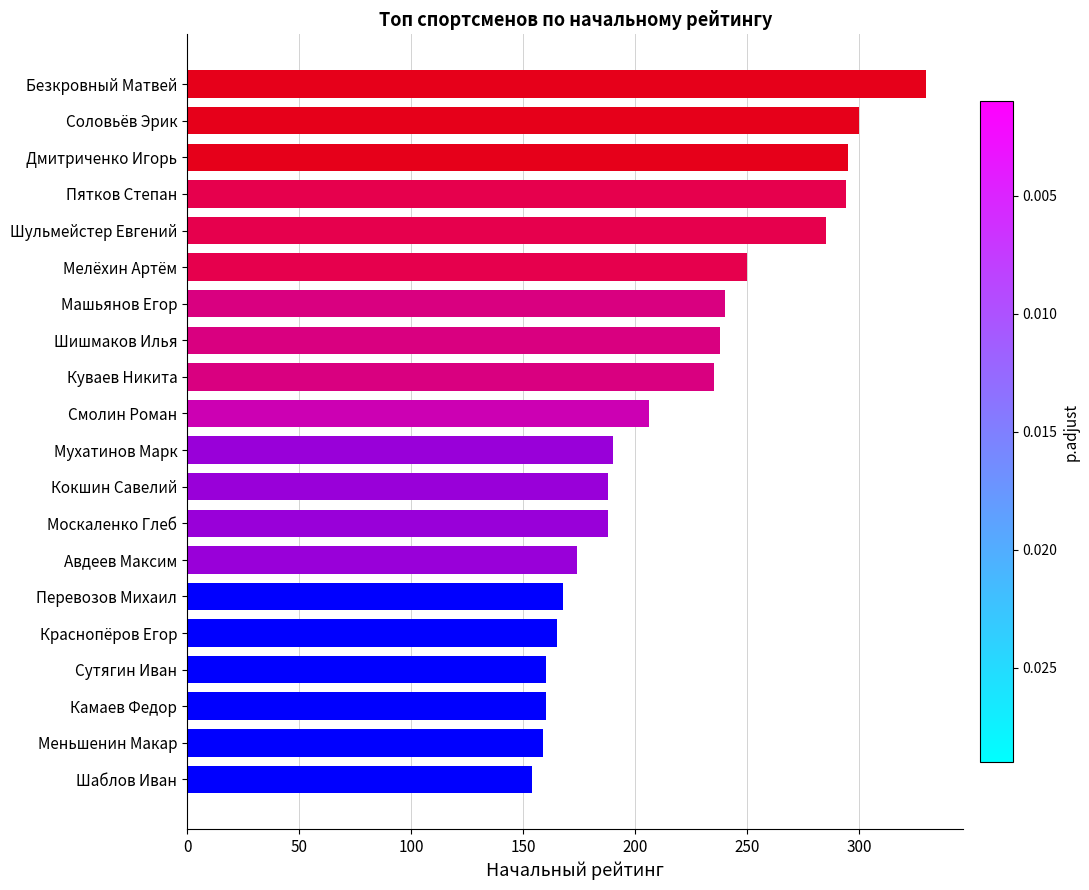

Approximately how many times larger is the value at Смолин Роман compared to Москаленко Глеб?

1.1